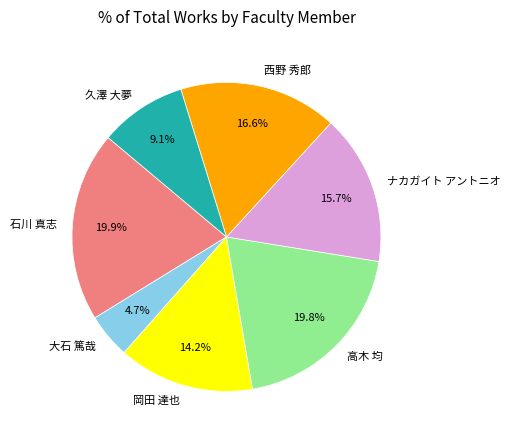

Do ナカガイト アントニオ and 石川 真志 together represent more than half of the pie?

No